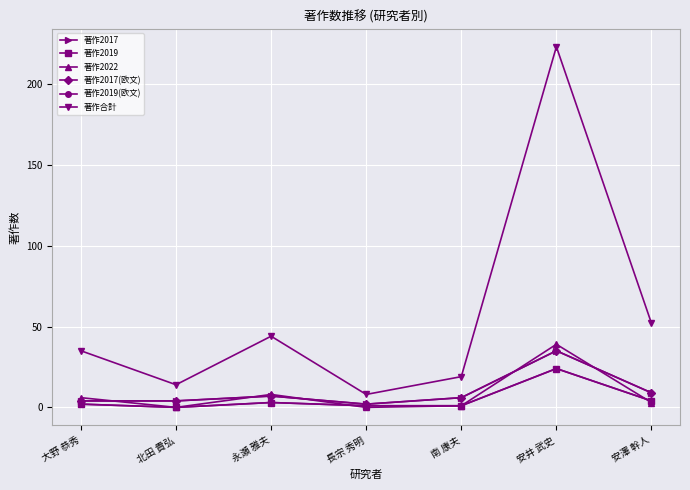

Is it true that 著作2022 equals 1 at 南 康夫?

True